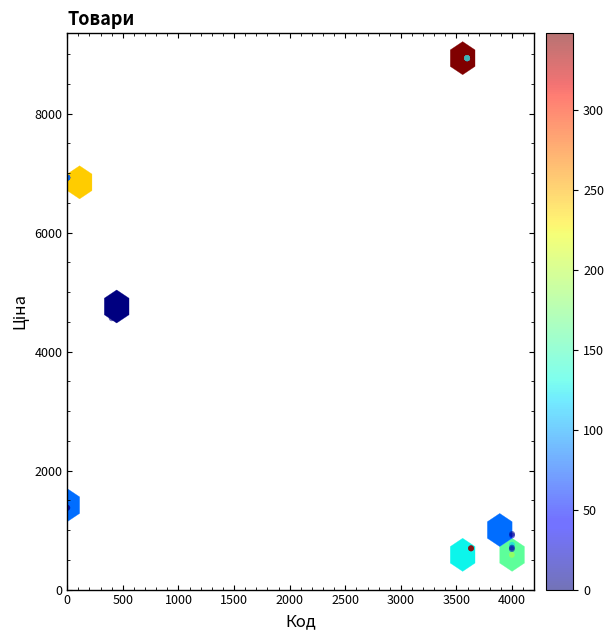

What Y value in the scatter plot is closest to 4759?

4561.9